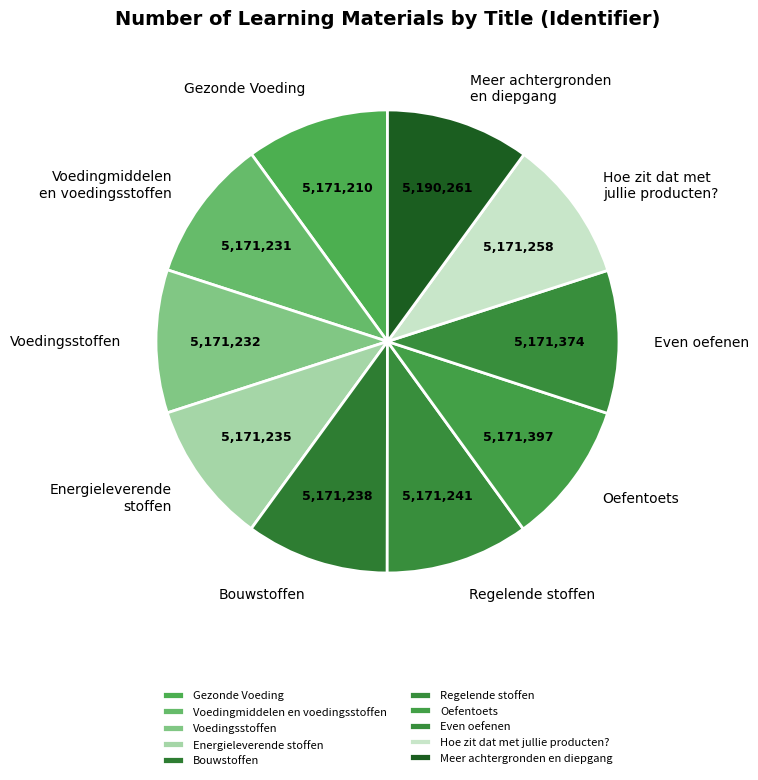

True or false: Gezonde Voeding accounts for 10% of the total.

True